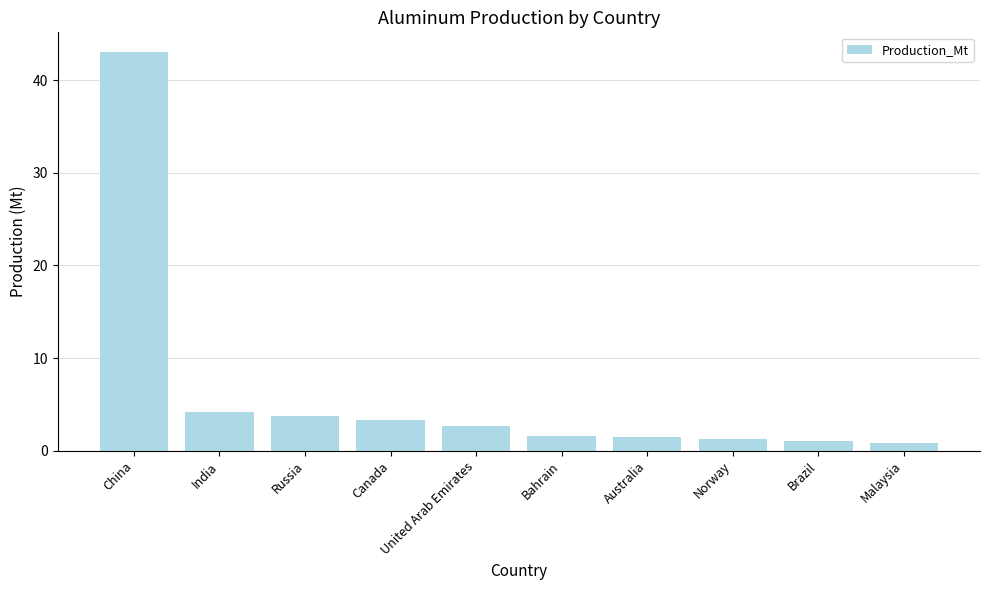

Which has a higher value, India or Russia?

India